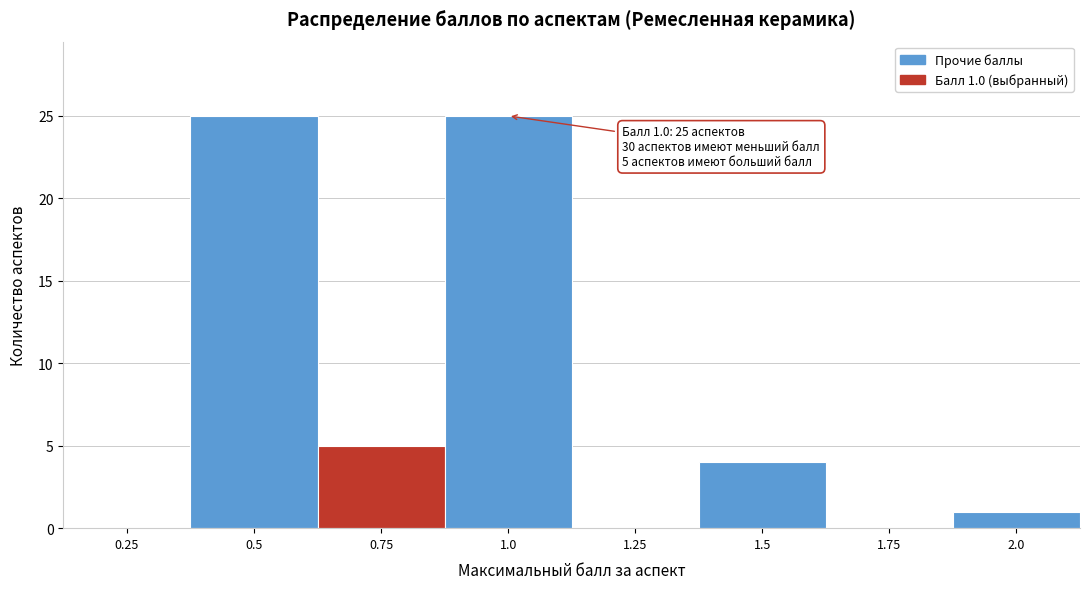

Reading left to right, what are all the values shown in this chart?

0.25=0	0.5=25	0.75=5	1.0=25	1.25=0	1.5=4	1.75=0	2.0=1